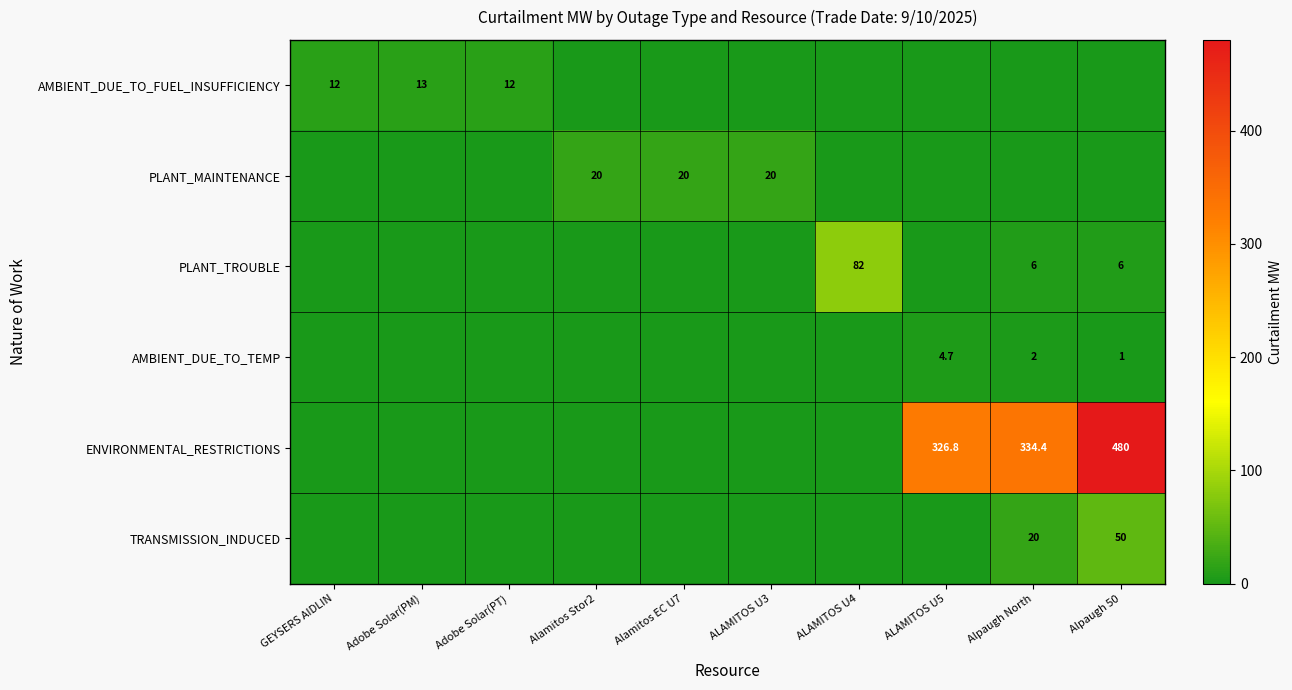

Which has a higher value, Alpaugh North or GEYSERS AIDLIN?

GEYSERS AIDLIN